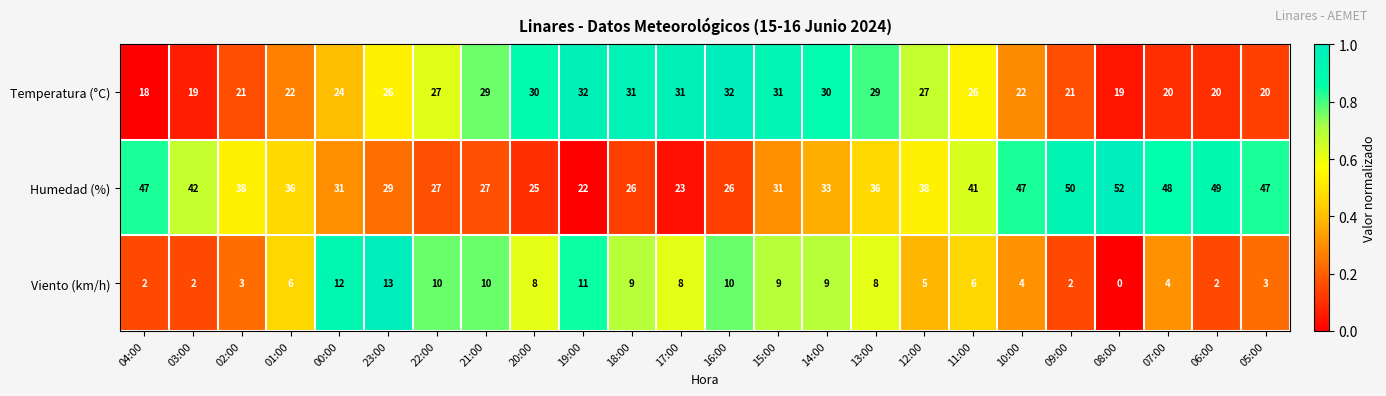

Rank the series at 18:00 from highest to lowest value.

Temperatura (°C), Humedad (%), Viento (km/h)